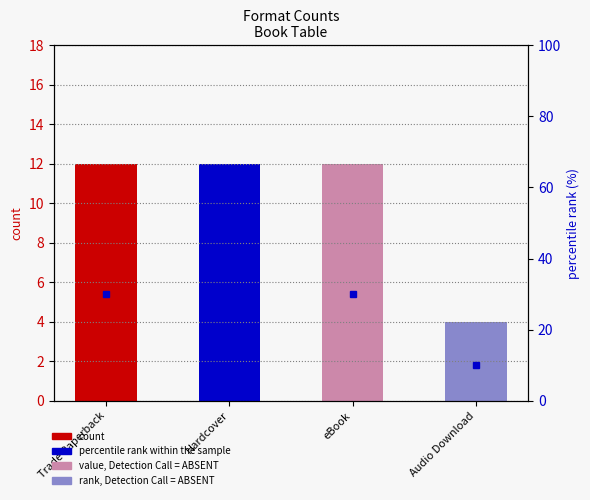

Does the chart contain stacked bars?

No